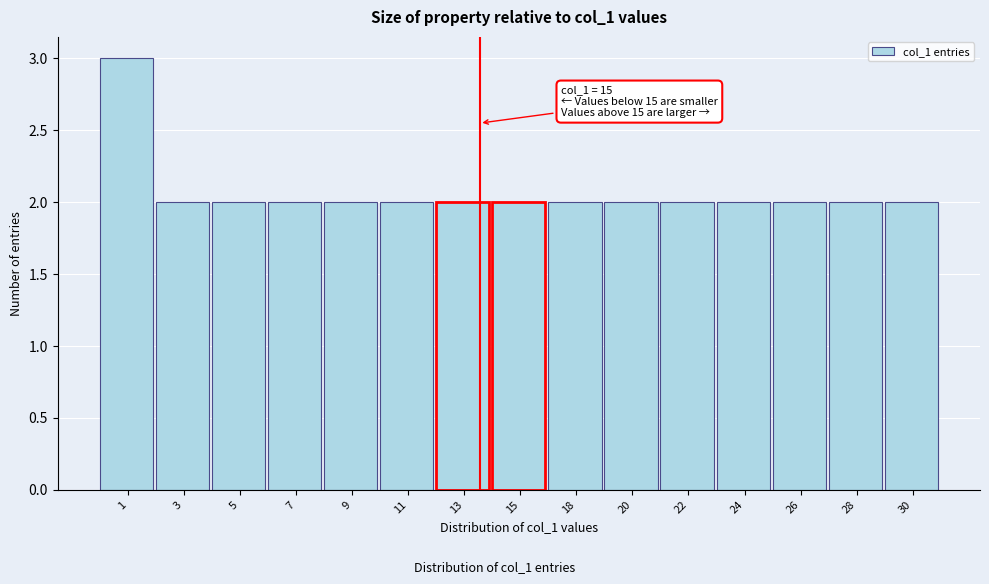

Reading right to left, transcribe all the data shown in this chart.

2	2	2	2	2	2	2	2	2	2	2	2	2	2	3